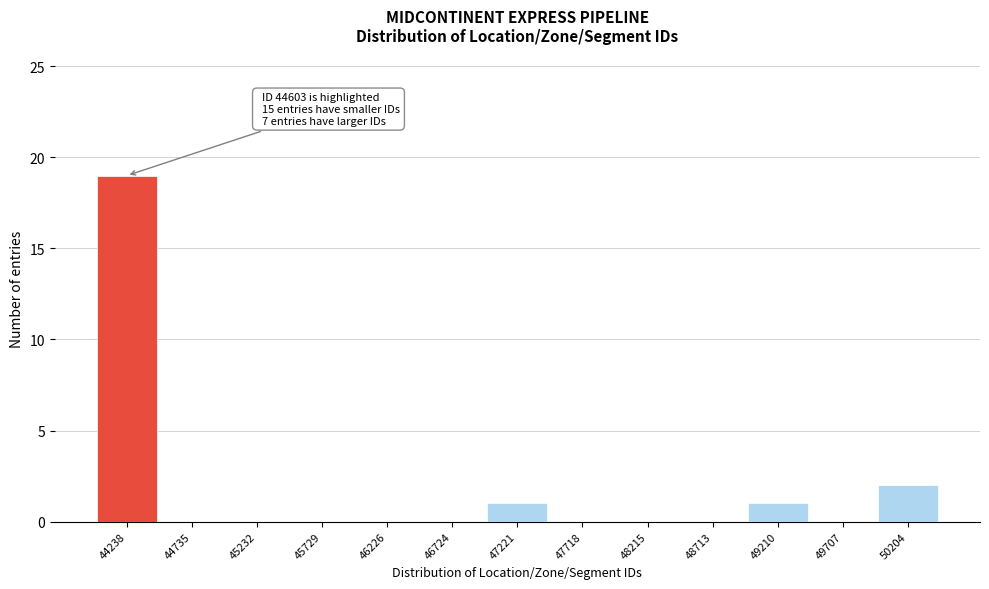

Reading right to left, list all the values displayed in this chart.

50204=2	49707=0	49210=1	48713=0	48215=0	47718=0	47221=1	46724=0	46226=0	45729=0	45232=0	44735=0	44238=19